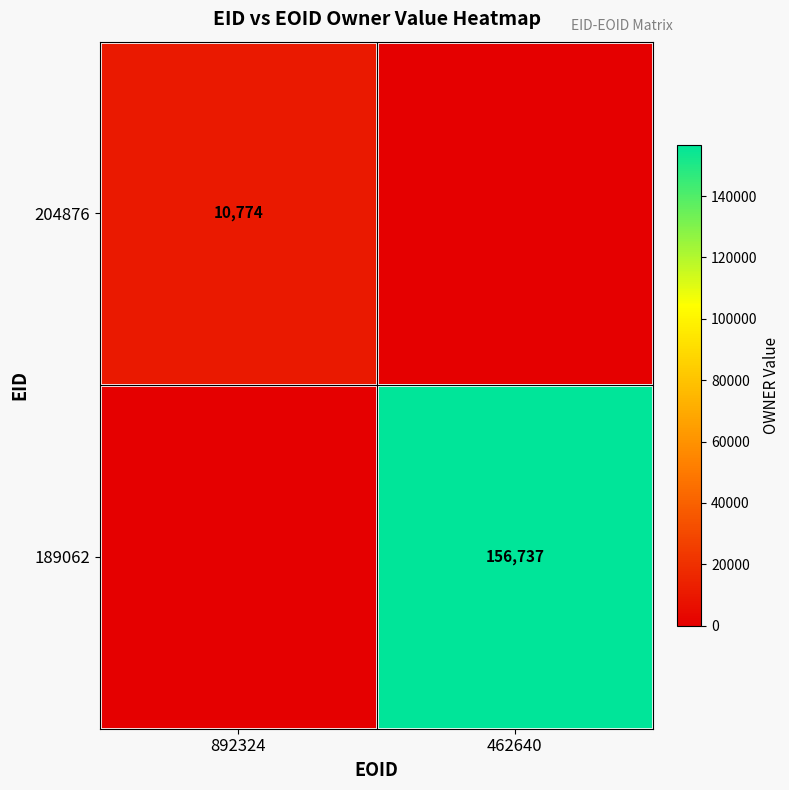

The value of 189062 at 462640 is 277218. True or false?

False